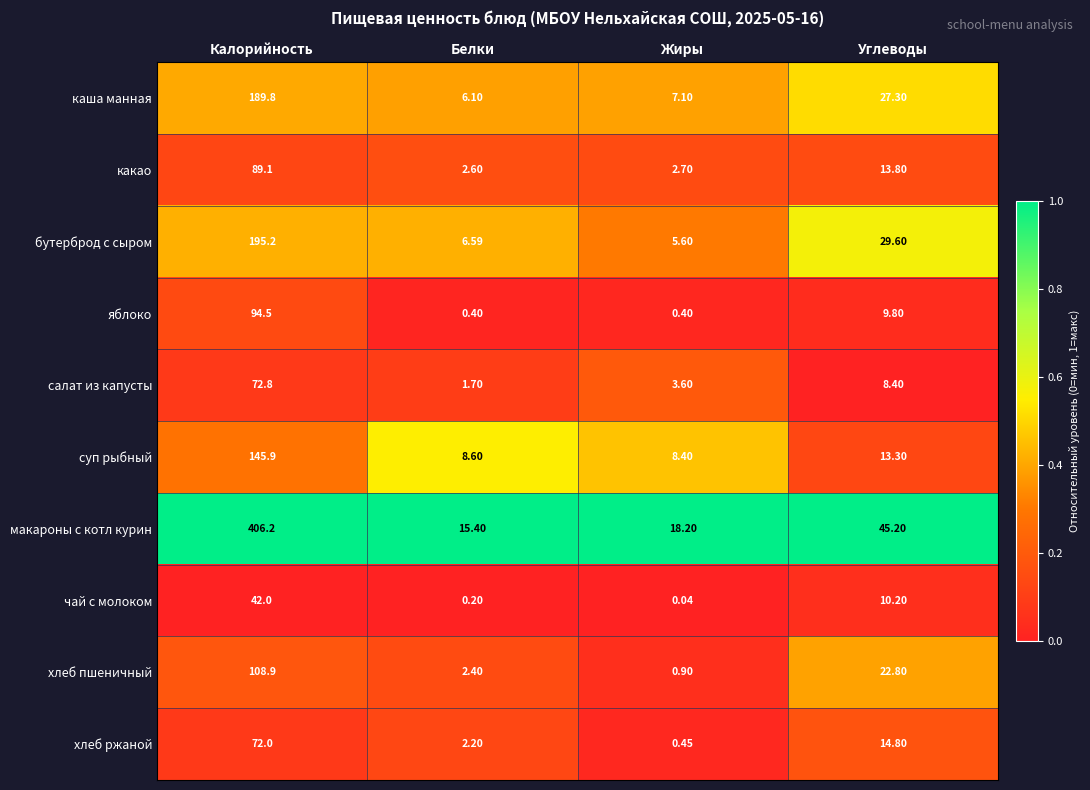

Which series has the widest spread of values?

макароны с котл курин